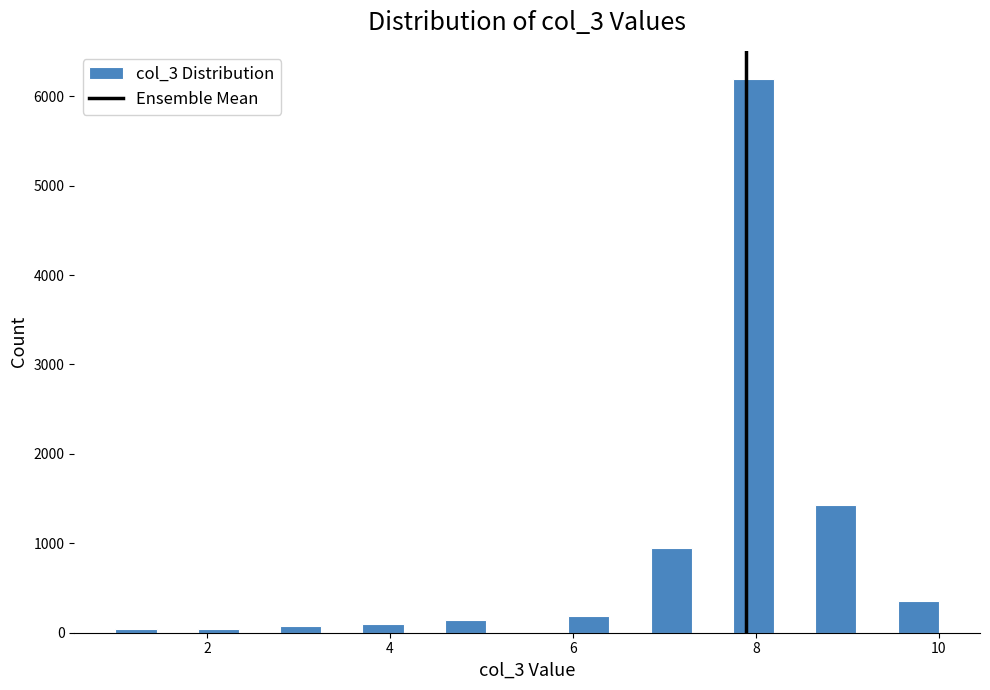

Read against the x-axis, roughly where is the centre of the tallest bar?

8.0